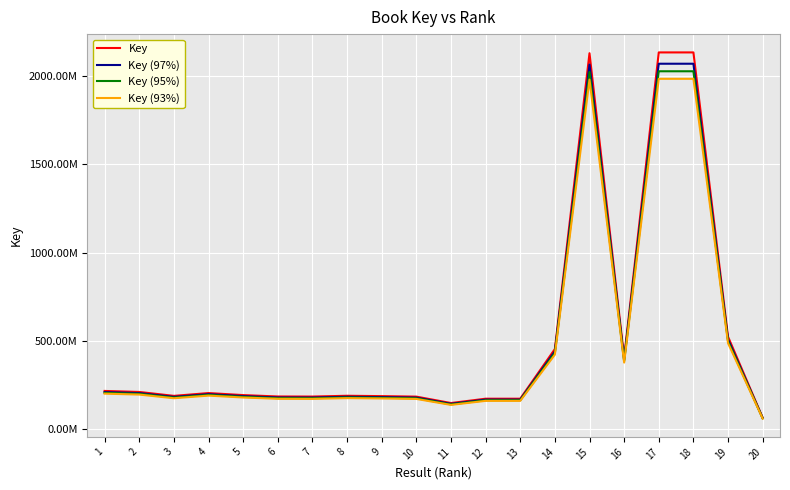

Reading right to left, what are all the values shown in this chart?

Key: 66467145.0	524916837.0	2133386550.0	2133386567.0	407126492.0	2128866537.0	455240137.0	174149877.0	174149767.0	149650816.0	185931485.0	188756321.0	190803597.0	186268256.0	186719612.0	194593766.0	206072236.0	190189031.0	212381523.0	218129760.0
Key (97%): 64473130.6	509169331.9	2069384953.5	2069384970.0	394912697.2	2065000540.9	441582932.9	168925380.7	168925274.0	145161291.5	180353540.4	183093631.4	185079489.1	180680208.3	181118023.6	188755953.0	199890068.9	184483360.1	206010077.3	211585867.2
Key (95%): 63143787.8	498670995.1	2026717222.5	2026717238.6	386770167.4	2022423210.1	432478130.1	165442383.2	165442278.7	142168275.2	176634910.8	179318504.9	181263417.2	176954843.2	177383631.4	184864077.7	195768624.2	180679579.4	201762446.8	207223272.0
Key (93%): 61814444.9	488172658.4	1984049491.5	1984049507.3	378627637.6	1979845879.4	423373327.4	161959385.6	161959283.3	139175258.9	172916281.1	175543378.5	177447345.2	173229478.1	173649239.2	180972202.4	191647179.5	176875798.8	197514816.4	202860676.8